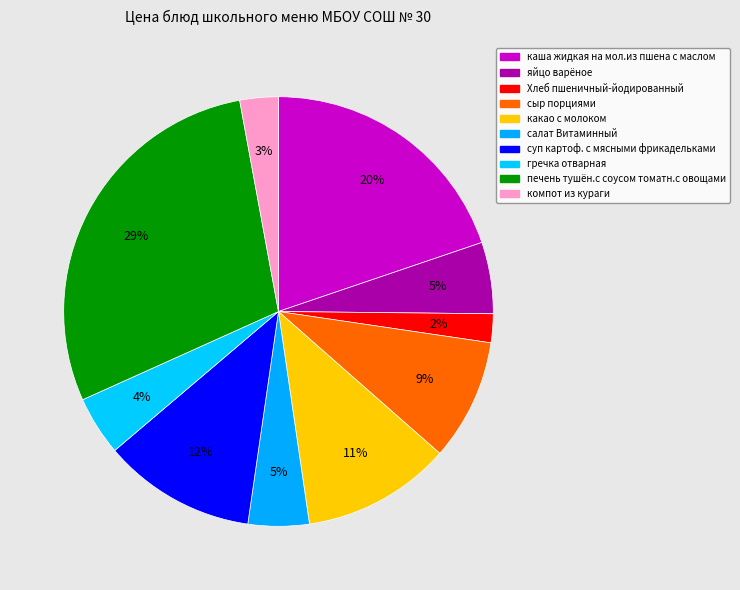

Count the number of slices in the pie.

10